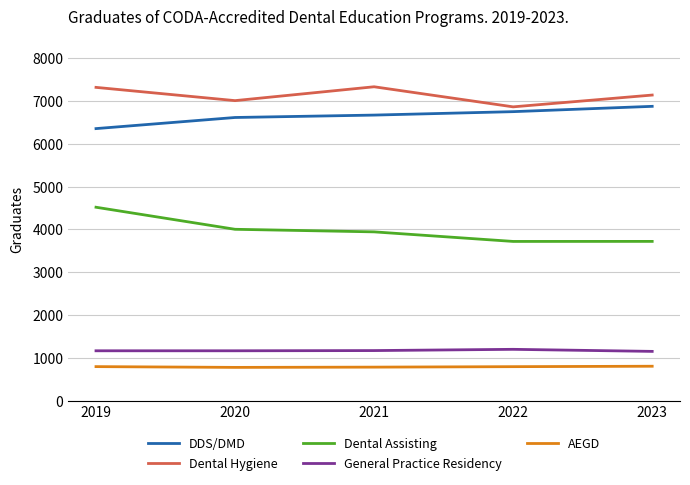

The value of Dental Hygiene at 2020 is 3208. True or false?

False